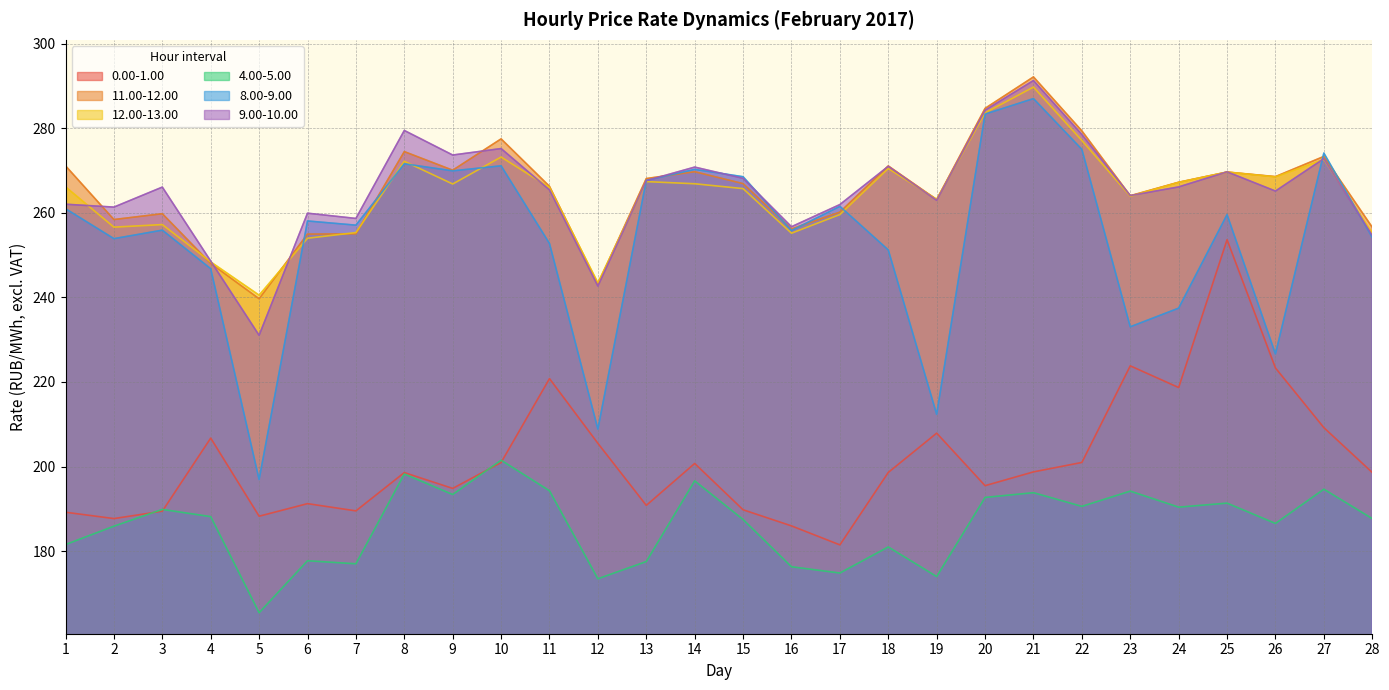

True or false: 0.00-1.00 and 8.00-9.00 cross at least once.

False